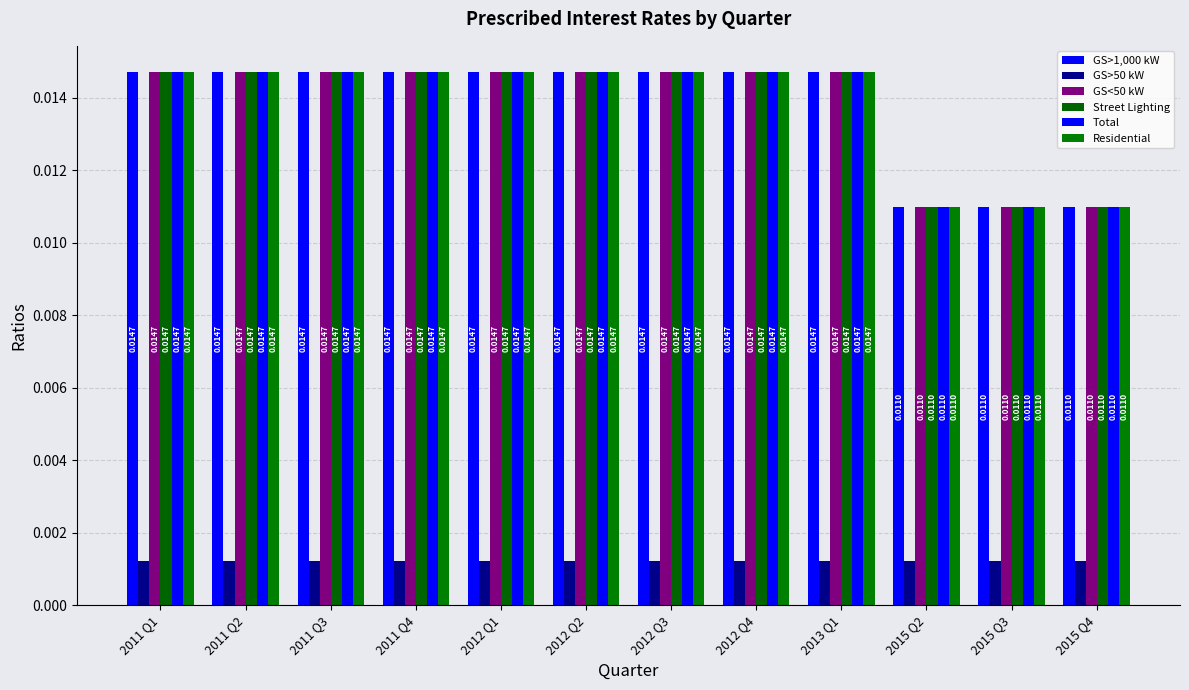

How many bars are there in total?

72